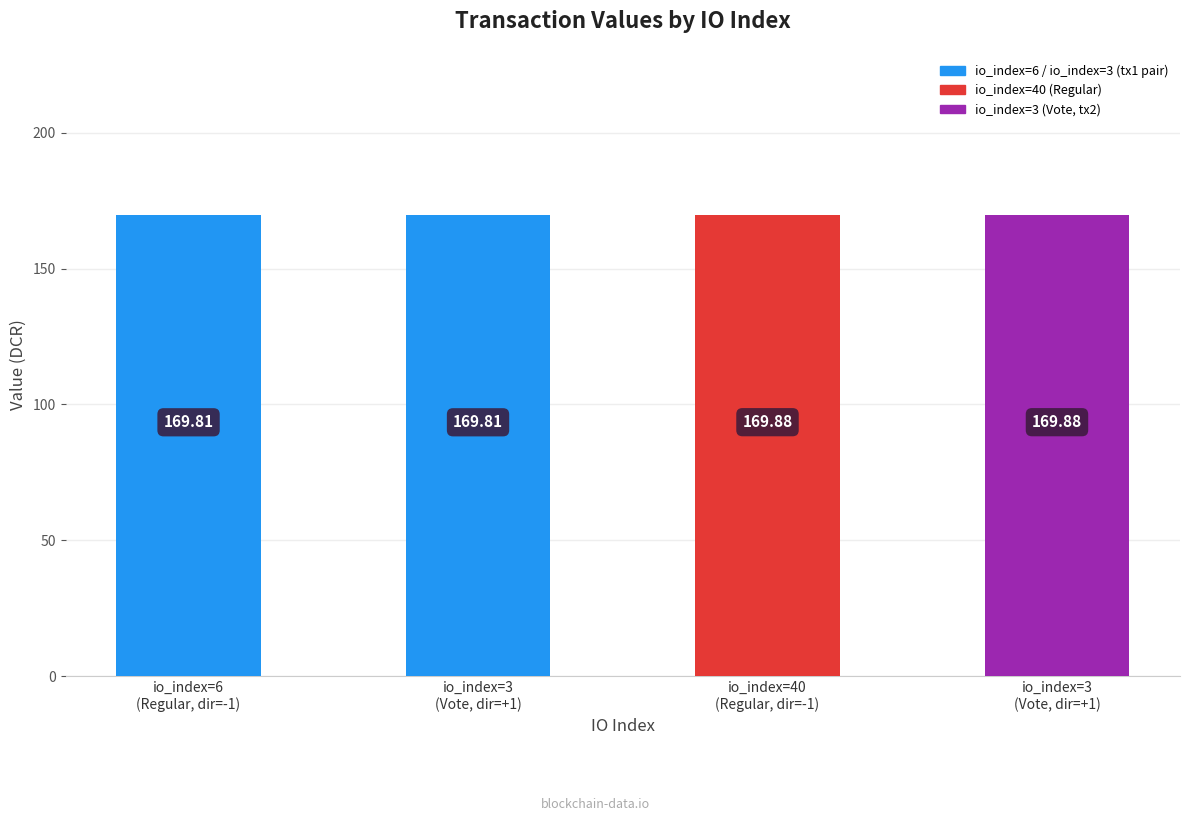

List the labels in order of value, smallest first.

6, 3, 40, 3